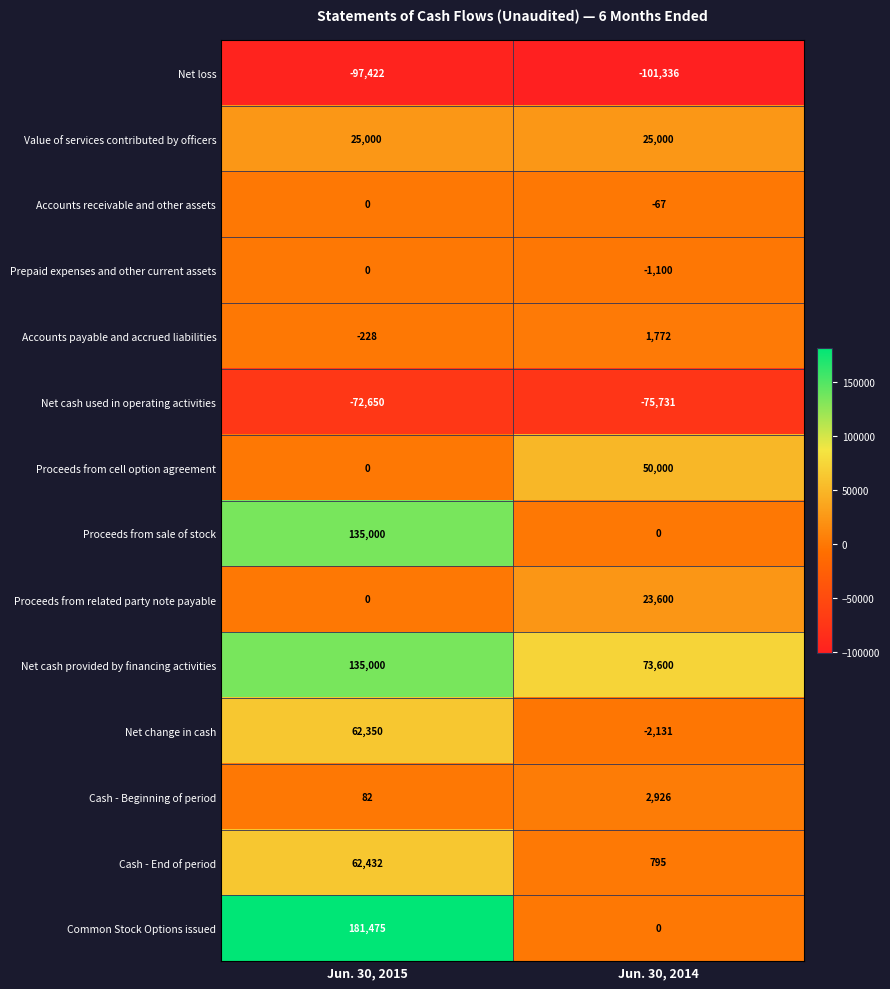

Reading left to right, transcribe all the data shown in this chart.

Net loss: Jun. 30, 2015=-97422	Jun. 30, 2014=-101336
Value of services contributed by officers: Jun. 30, 2015=25000	Jun. 30, 2014=25000
Accounts receivable and other assets: Jun. 30, 2015=0	Jun. 30, 2014=-67
Prepaid expenses and other current assets: Jun. 30, 2015=0	Jun. 30, 2014=-1100
Accounts payable and accrued liabilities: Jun. 30, 2015=-228	Jun. 30, 2014=1772
Net cash used in operating activities: Jun. 30, 2015=-72650	Jun. 30, 2014=-75731
Proceeds from cell option agreement: Jun. 30, 2015=0	Jun. 30, 2014=50000
Proceeds from sale of stock: Jun. 30, 2015=135000	Jun. 30, 2014=0
Proceeds from related party note payable: Jun. 30, 2015=0	Jun. 30, 2014=23600
Net cash provided by financing activities: Jun. 30, 2015=135000	Jun. 30, 2014=73600
Net change in cash: Jun. 30, 2015=62350	Jun. 30, 2014=-2131
Cash - Beginning of period: Jun. 30, 2015=82	Jun. 30, 2014=2926
Cash - End of period: Jun. 30, 2015=62432	Jun. 30, 2014=795
Common Stock Options issued: Jun. 30, 2015=181475	Jun. 30, 2014=0